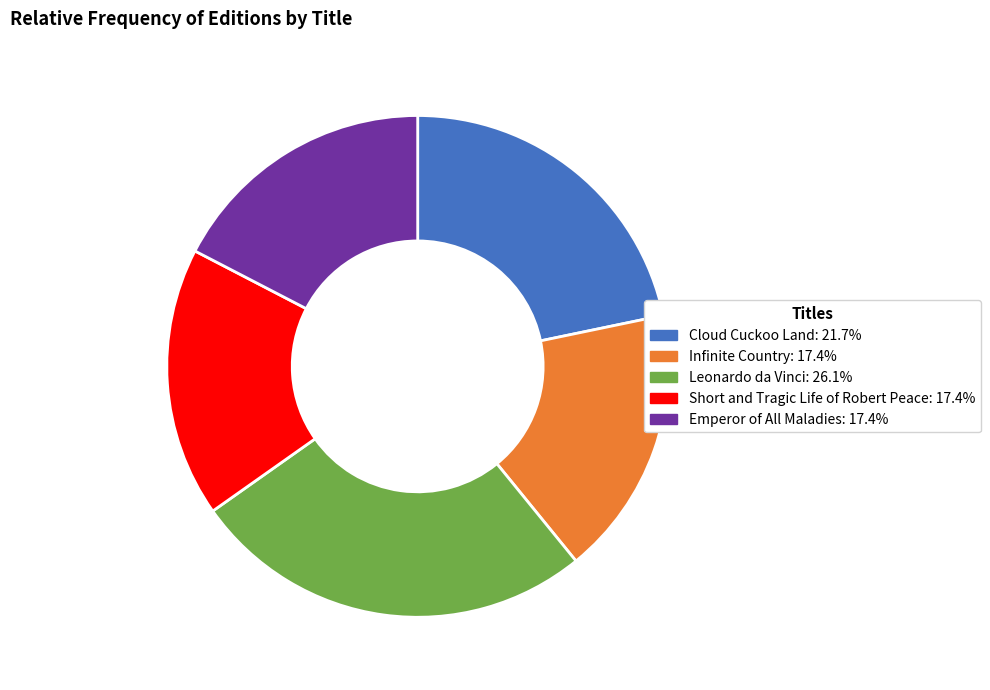

Between Cloud Cuckoo Land and Leonardo da Vinci, which is larger?

Leonardo da Vinci